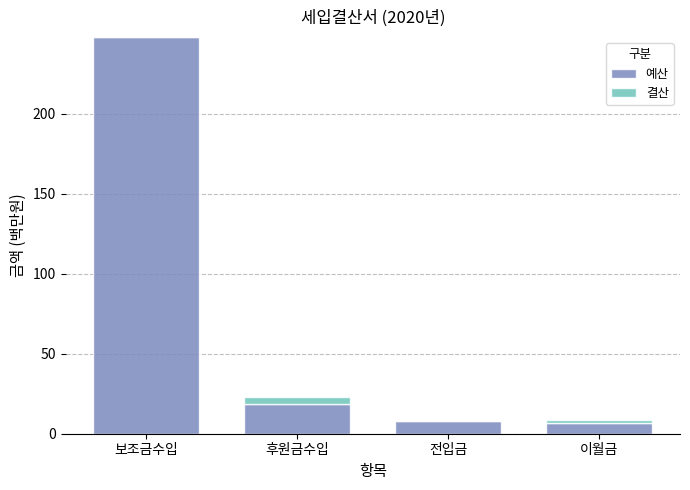

At which category is the sum across all series the highest?

보조금수입